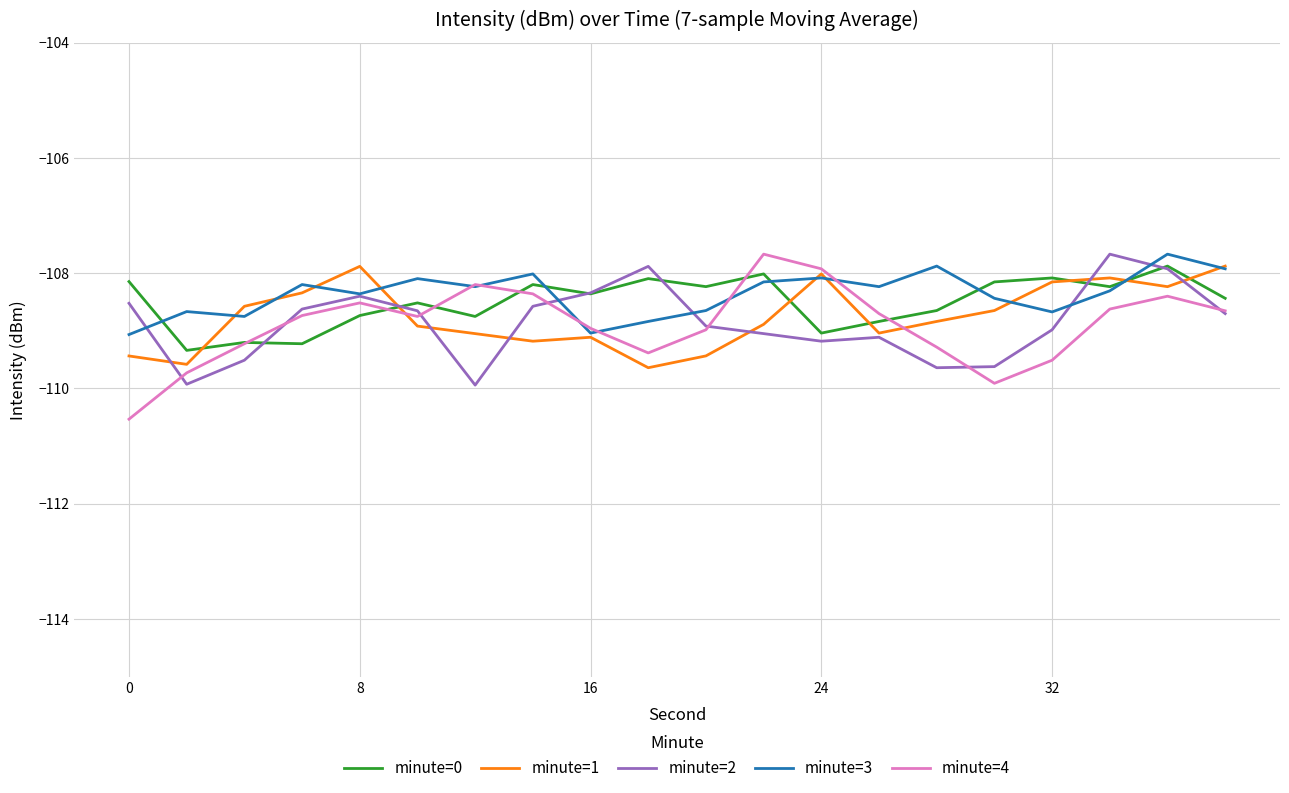

What is the minimum value for minute=0?

-109.3